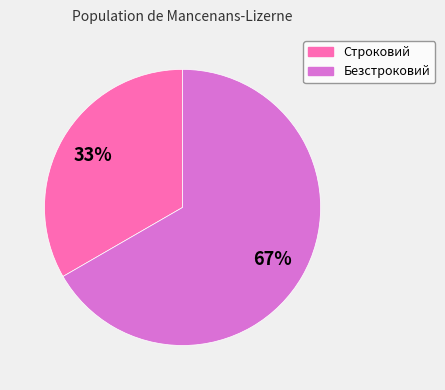

Which slice is the smallest?

Строковий